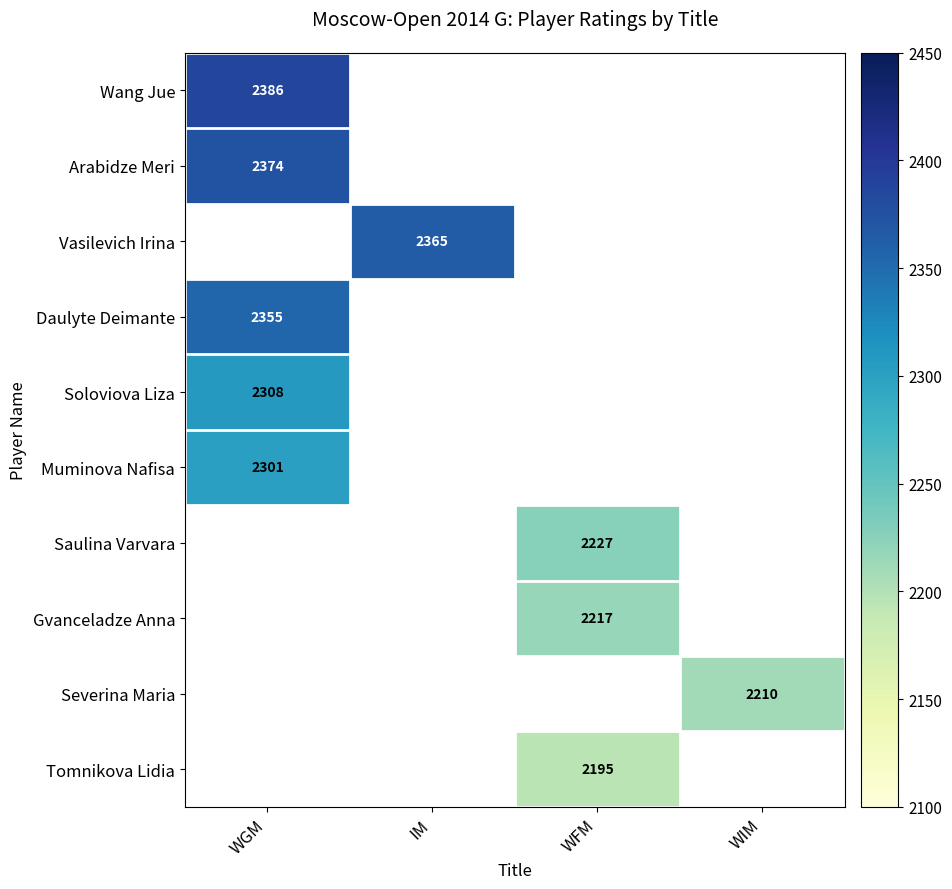

Is it true that Arabidze Meri equals 2374 at WGM?

True